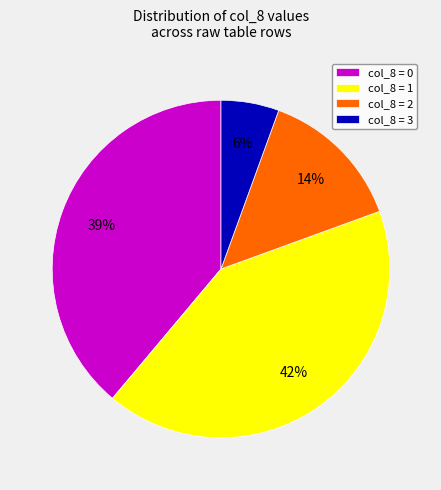

Rank the categories by value from highest to lowest.

col_8 = 1, col_8 = 0, col_8 = 2, col_8 = 3